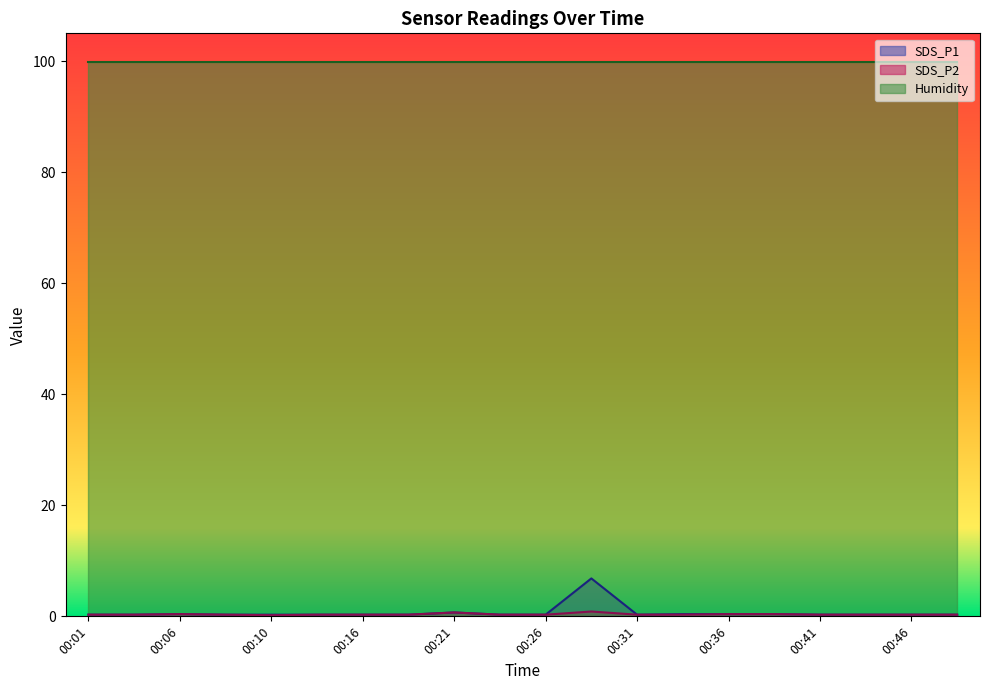

What is the sum of the SDS_P2 values at 00:31 and 00:08?

0.6